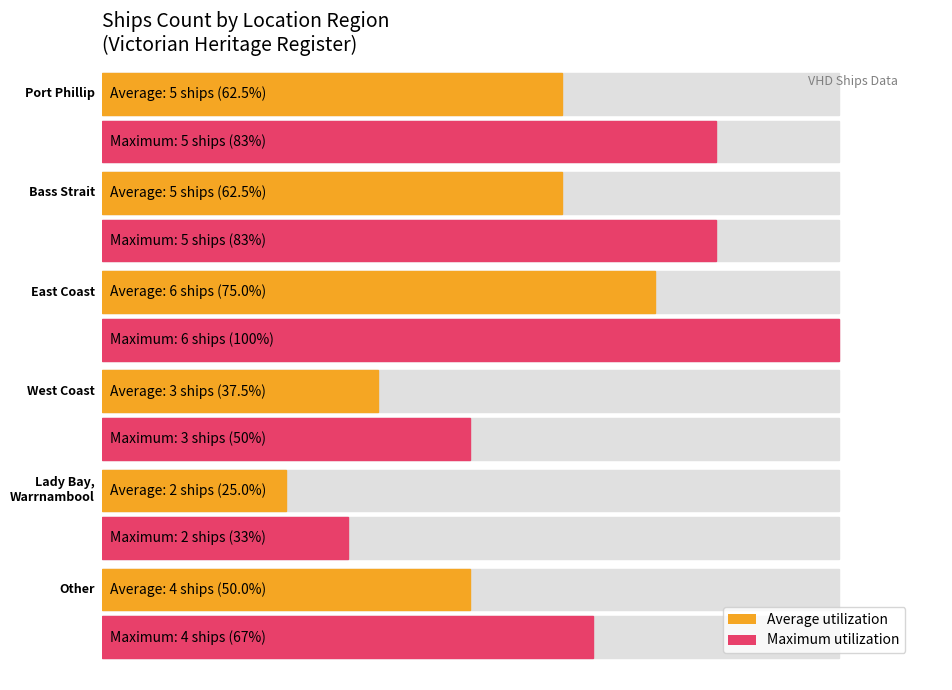

What is the change in value from Port Phillip to Lady Bay, Warrnambool?

-3